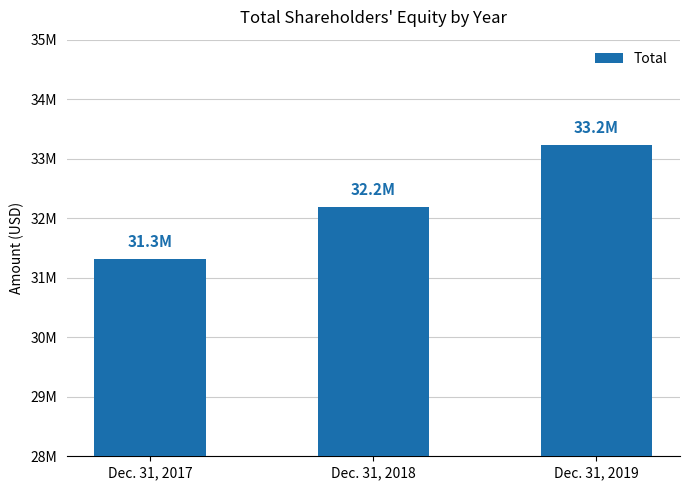

At which category does the chart reach its minimum across all series?

Dec. 31, 2017